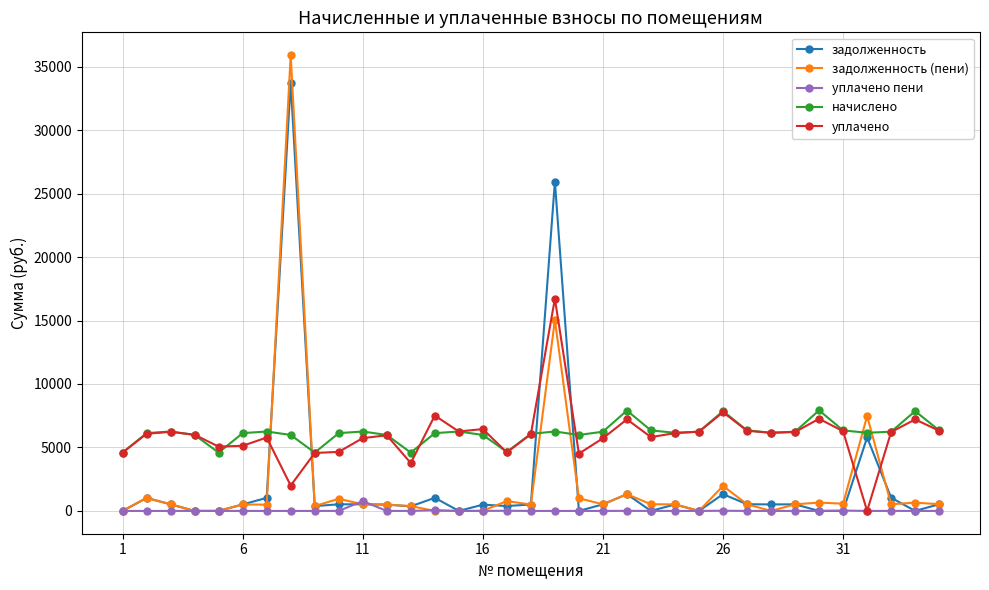

Which series has the largest range (max minus min)?

задолженность (пени)